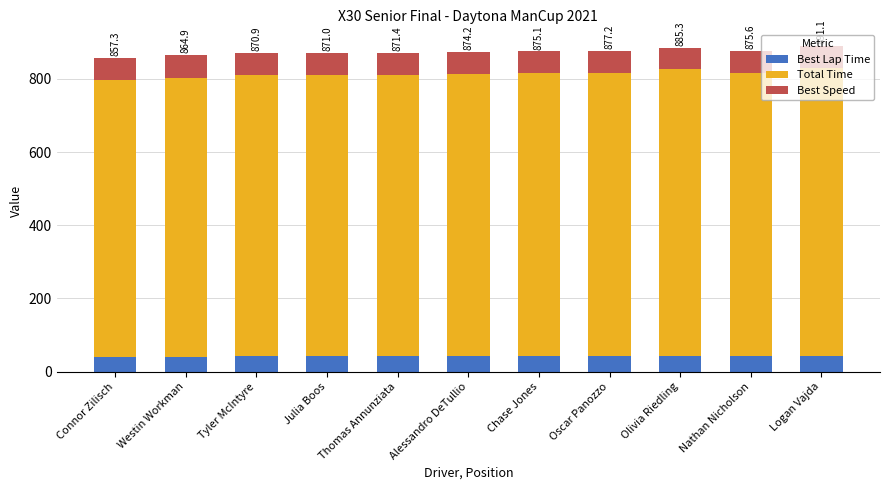

What is the lowest value of the Best Lap Time series?

41.0